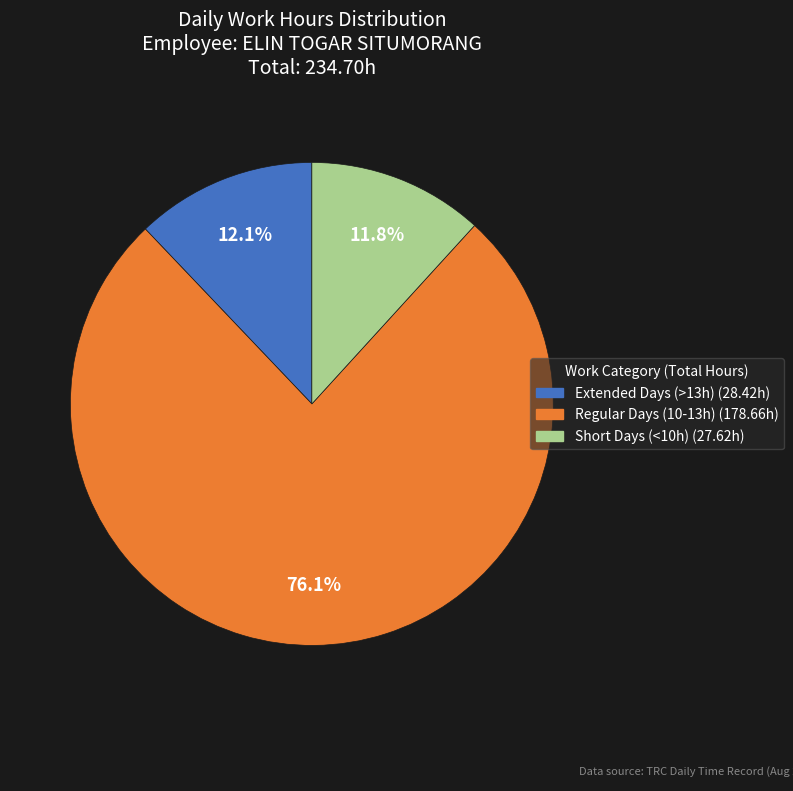

How many slices are in this pie chart?

3